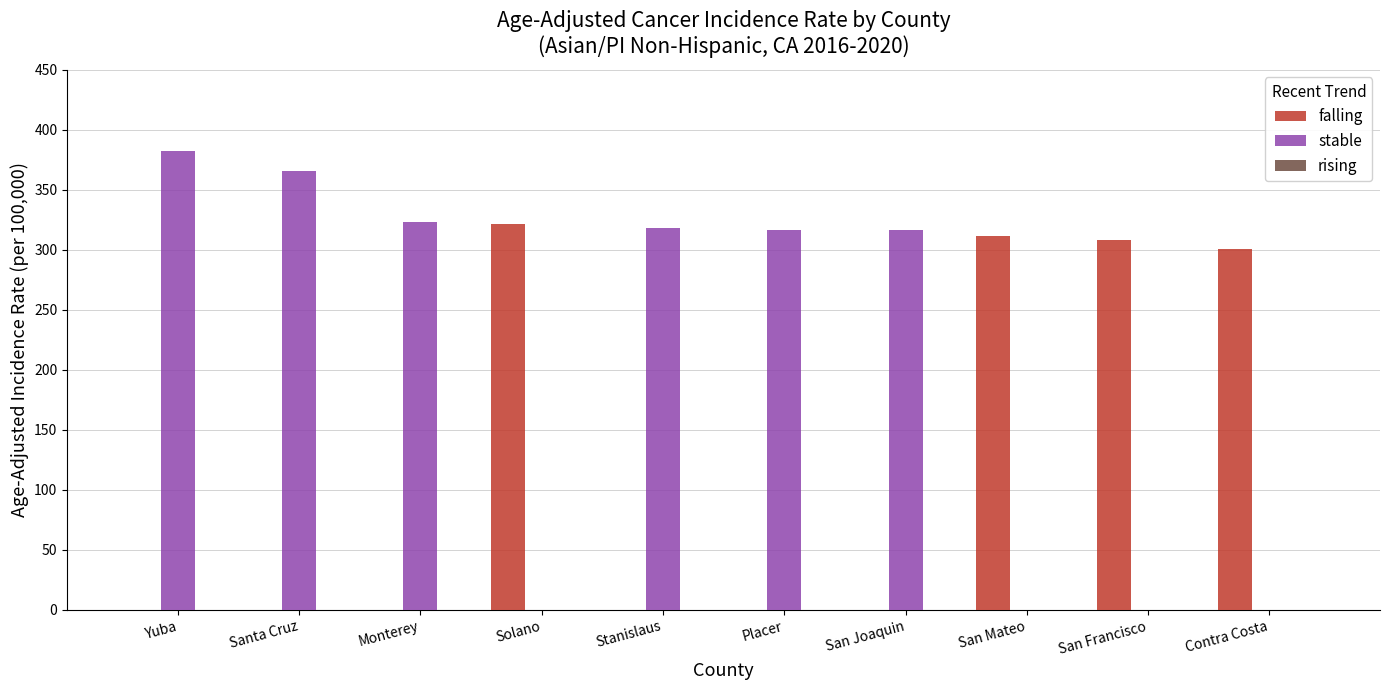

How many data points in falling are above 0?

4